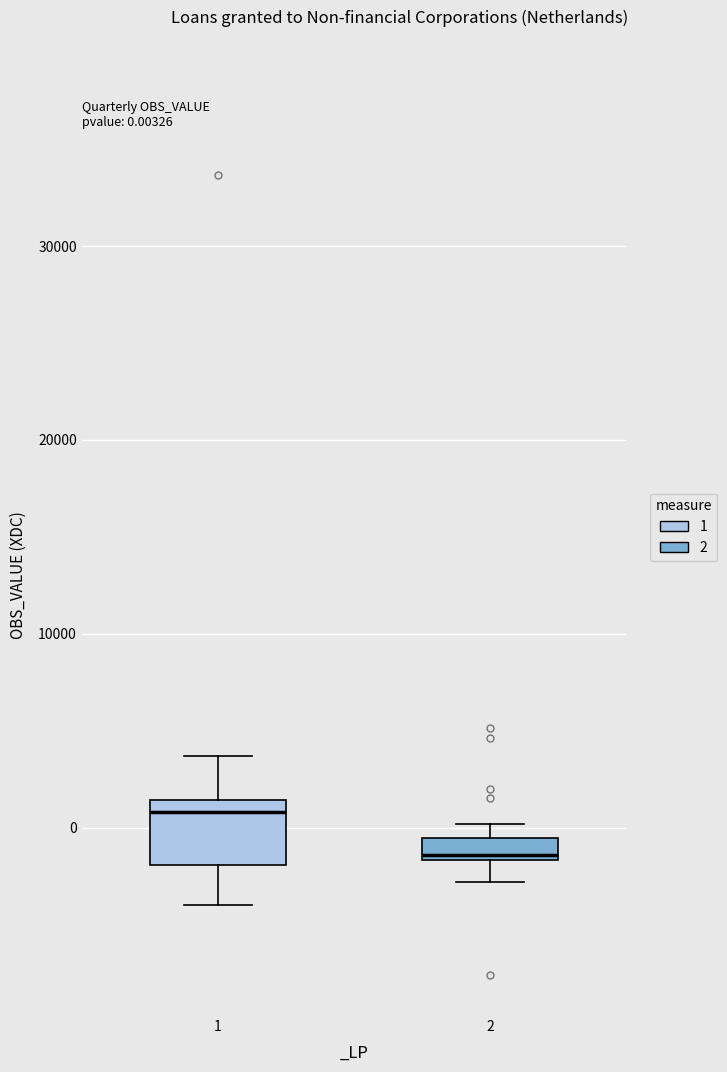

Which box has the lowest median line?

2